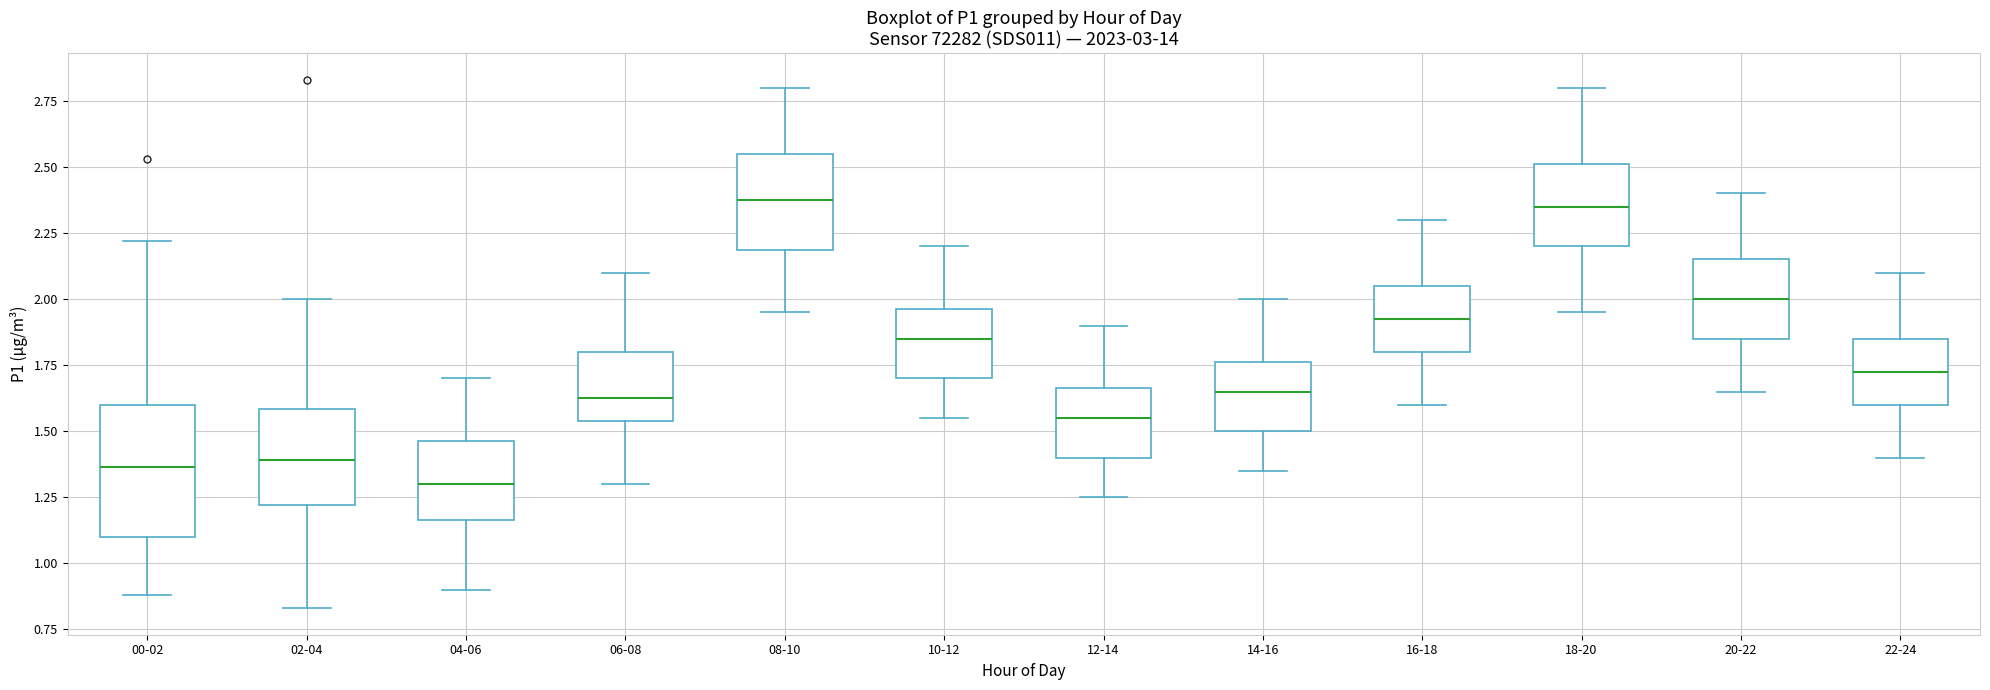

Reading left to right, transcribe this box plot: for each box, give where its median line is, the range the box spans, and where its two whiskers end, as read against the y-axis. The values are not printed on the chart, so give them approximately, as read against the axis.

00-02: median 1.35, box 1.10 to 1.60, whiskers 0.90 to 2.20
02-04: median 1.40, box 1.20 to 1.60, whiskers 0.85 to 2.00
04-06: median 1.30, box 1.15 to 1.45, whiskers 0.90 to 1.70
06-08: median 1.65, box 1.55 to 1.80, whiskers 1.30 to 2.10
08-10: median 2.40, box 2.20 to 2.55, whiskers 1.95 to 2.80
10-12: median 1.85, box 1.70 to 1.95, whiskers 1.55 to 2.20
12-14: median 1.55, box 1.40 to 1.65, whiskers 1.25 to 1.90
14-16: median 1.65, box 1.50 to 1.75, whiskers 1.35 to 2.00
16-18: median 1.95, box 1.80 to 2.05, whiskers 1.60 to 2.30
18-20: median 2.35, box 2.20 to 2.50, whiskers 1.95 to 2.80
20-22: median 2.00, box 1.85 to 2.15, whiskers 1.65 to 2.40
22-24: median 1.75, box 1.60 to 1.85, whiskers 1.40 to 2.10